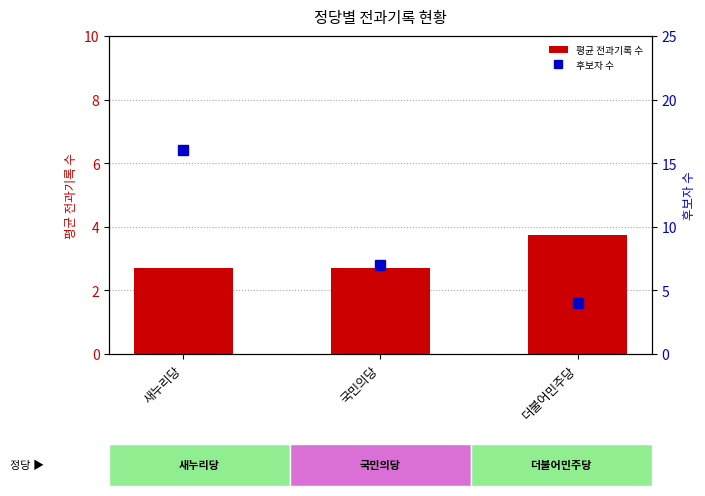

Does the chart contain any negative values?

No